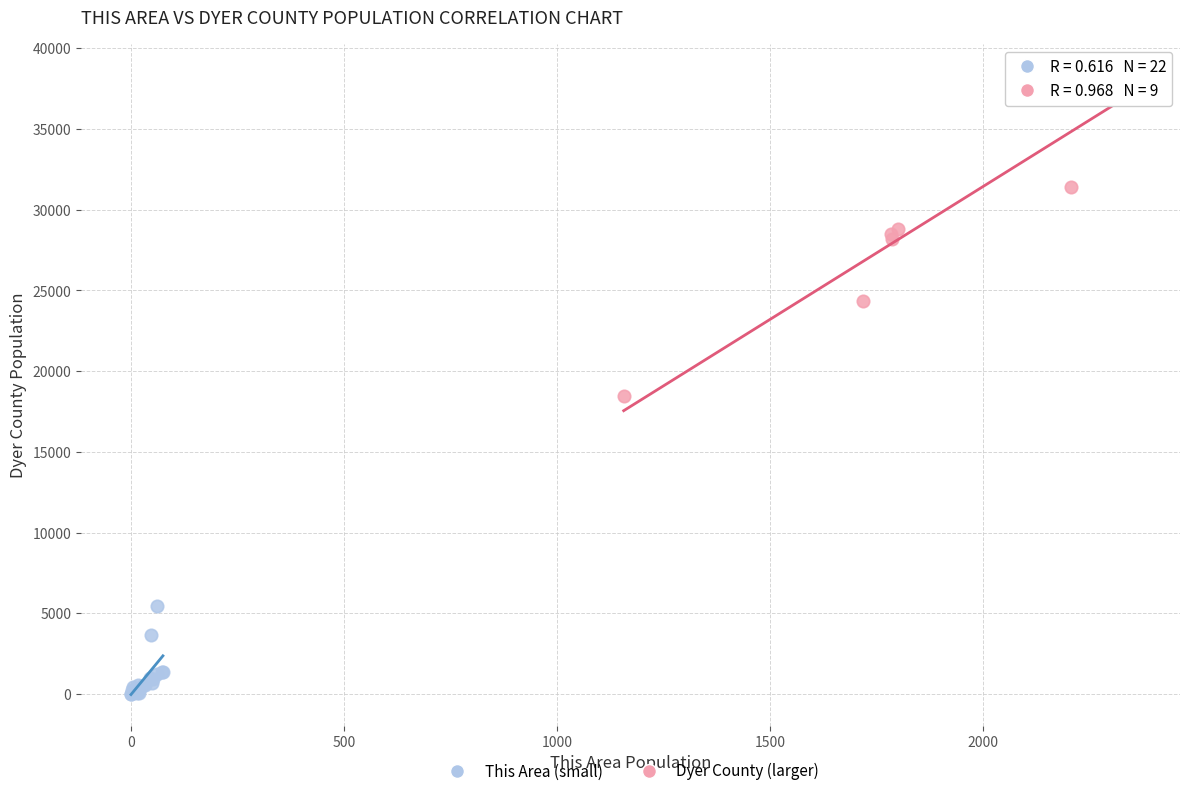

What are all the series names shown in the legend?

This Area (small), Dyer County (larger)